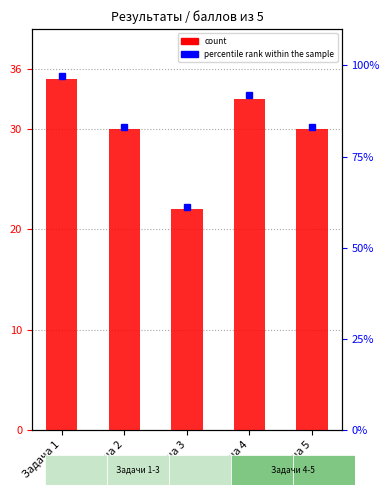

At which category is the sum across all series the highest?

Задача 1